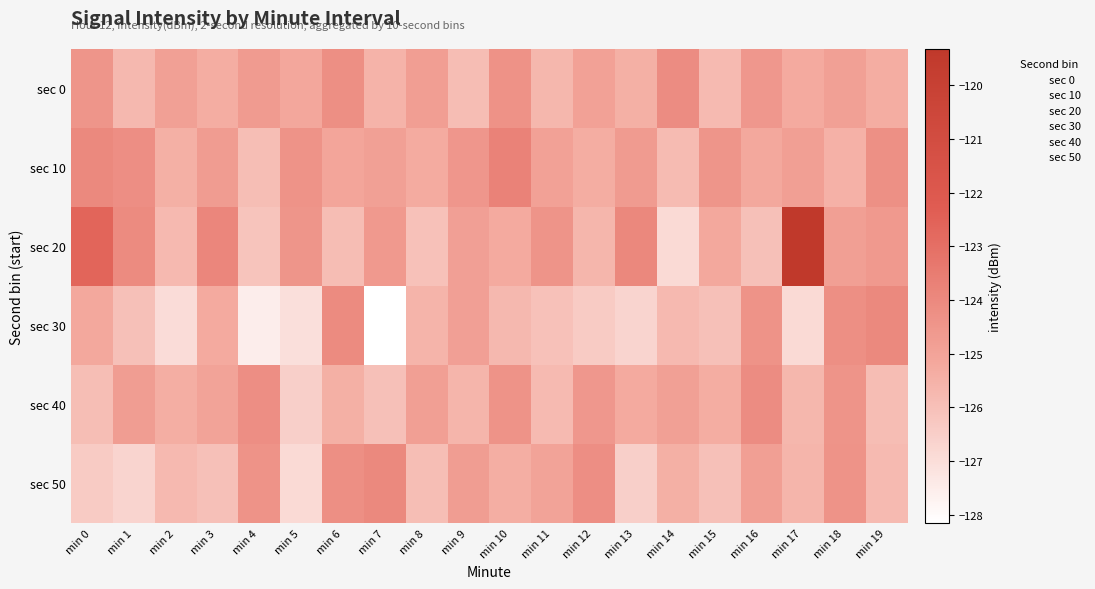

Which series has the largest total across all categories?

20